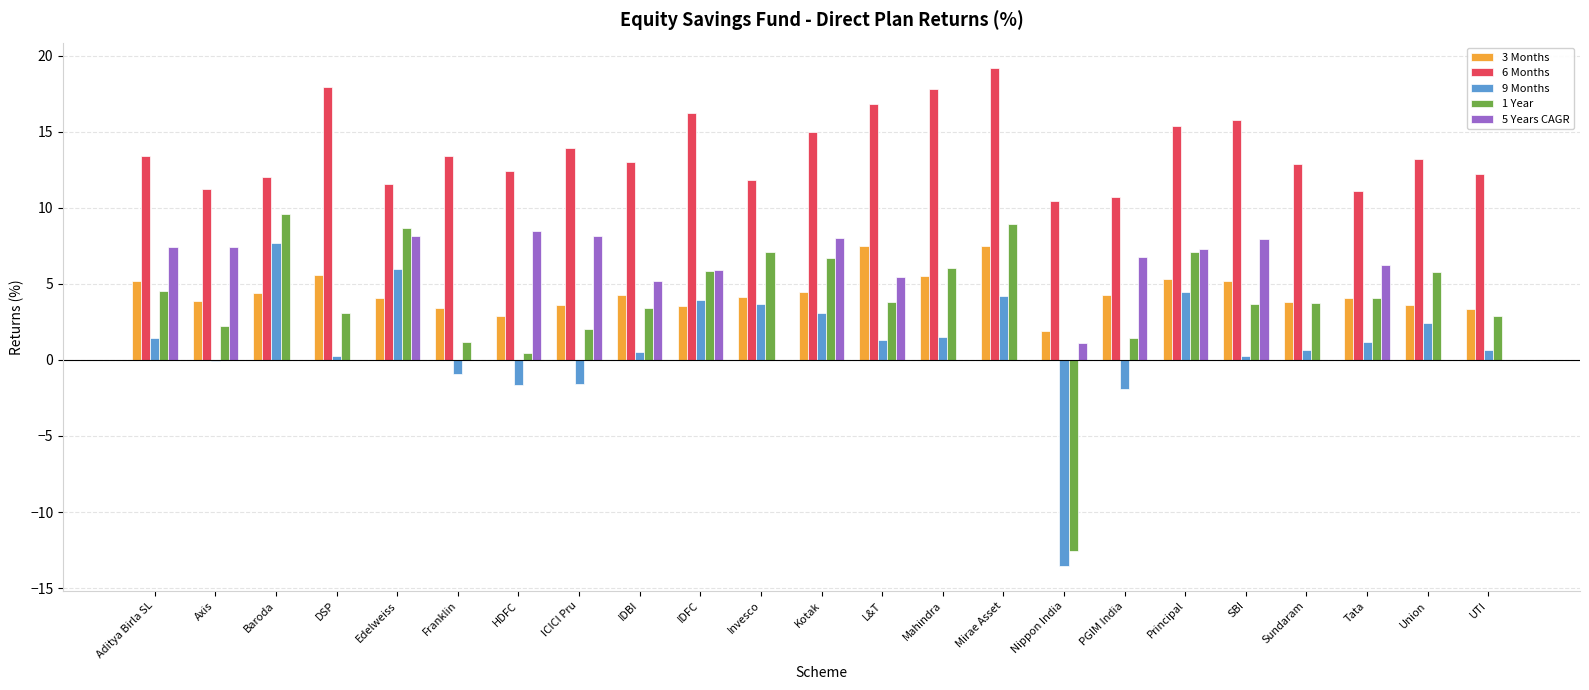

The 1 Year series shows 9.6 at Baroda. True or false?

True